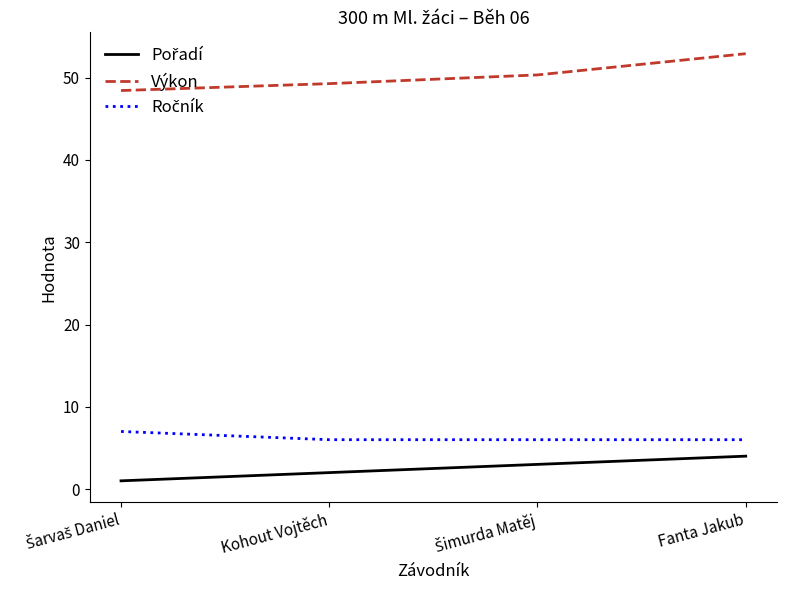

What is the smallest value displayed?

1.0